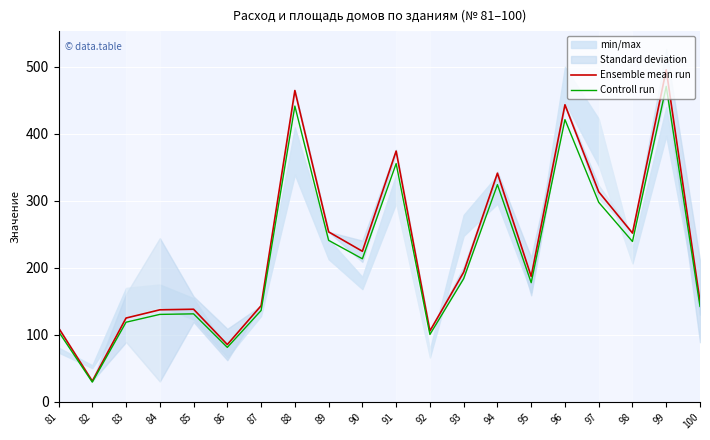

Reading right to left, what are all the values shown in this chart?

Ensemble mean run: 149.6	495.6	251.6	313.2	443.3	186.9	341.1	193.2	105.4	374.1	224.4	253.4	464.6	143.1	85.2	137.9	137.0	124.7	30.5	110.0
Controll run: 142.1	470.8	239.0	297.6	421.2	177.6	324.0	183.5	100.1	355.4	213.2	240.8	441.4	136.0	80.9	131.0	130.2	118.5	29.0	104.5